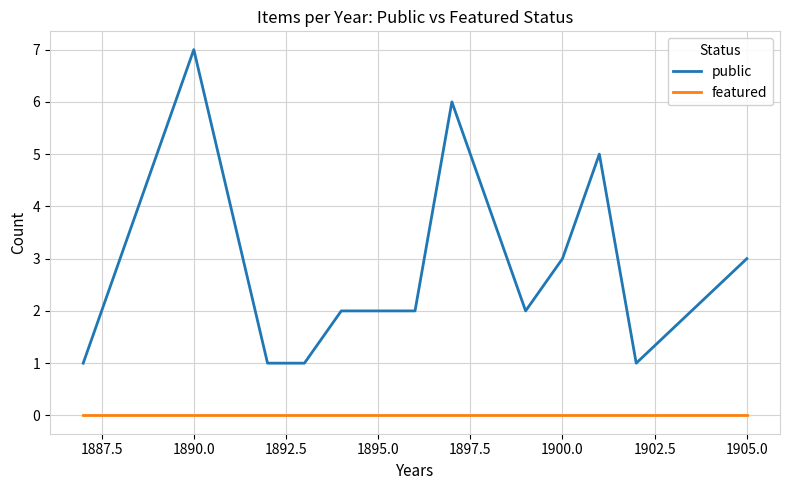

What is the maximum value for public?

7